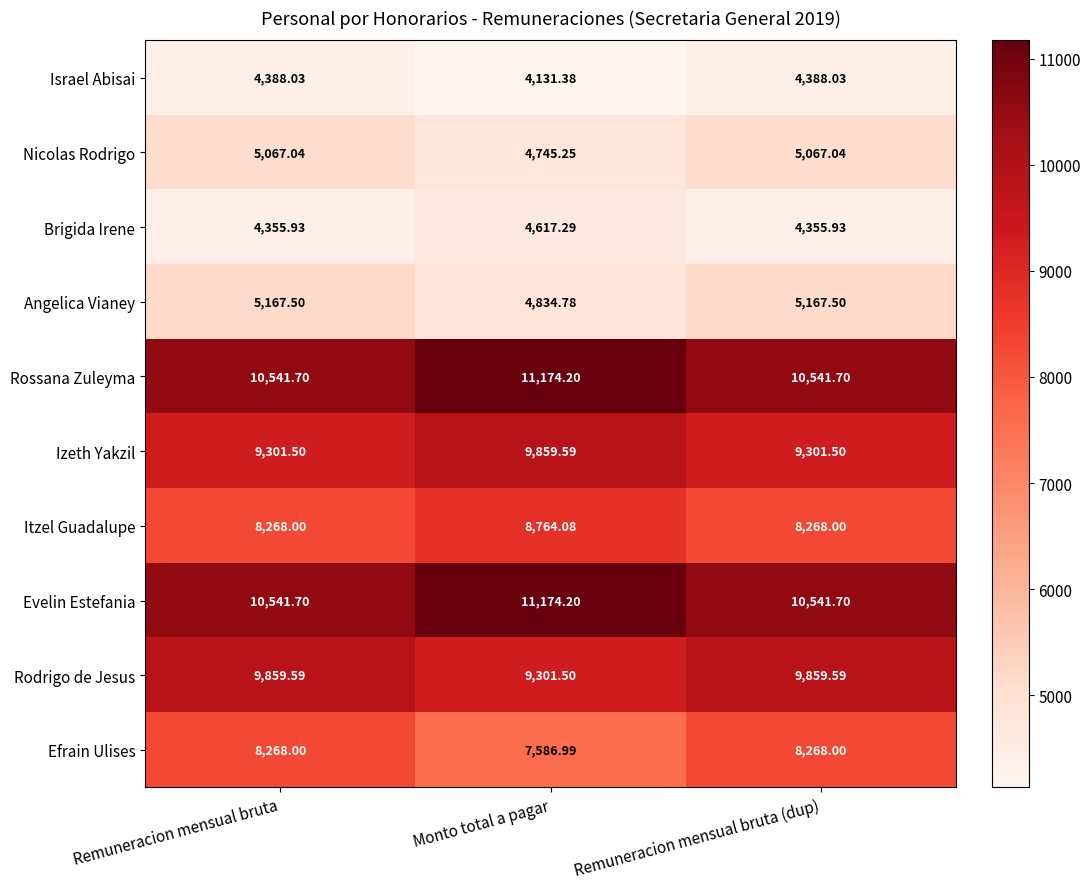

Which label corresponds to the largest value in the chart?

Monto total a pagar